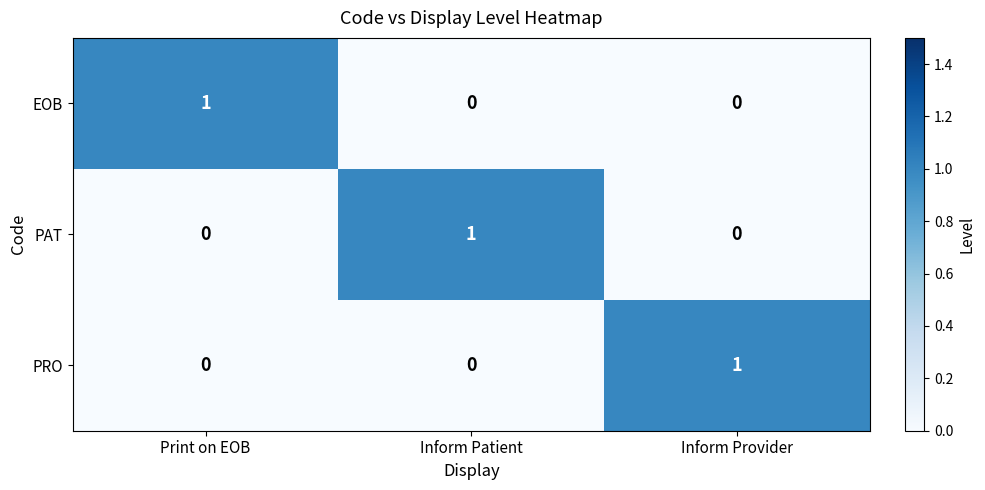

Count the PRO values in the range 0 to 1.

3